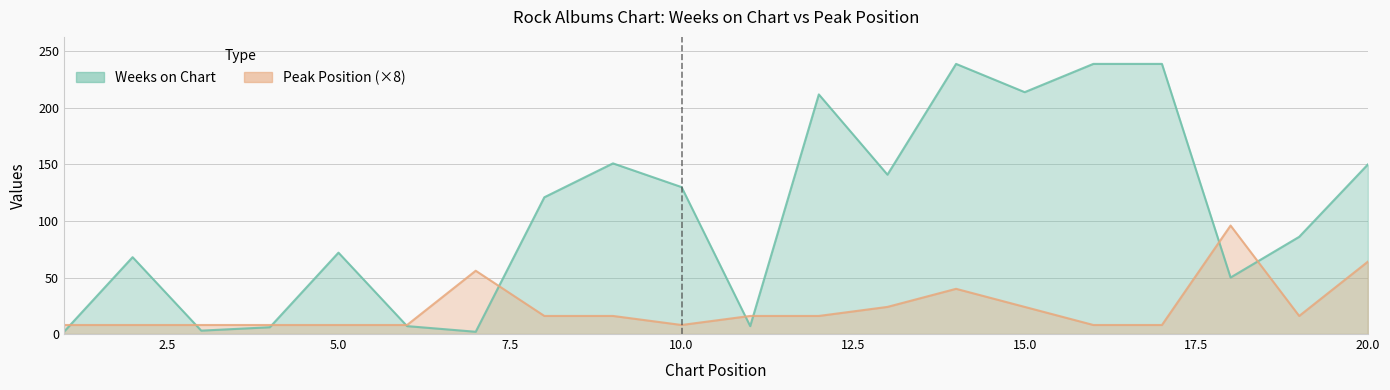

At which category is the sum across all series the highest?

14